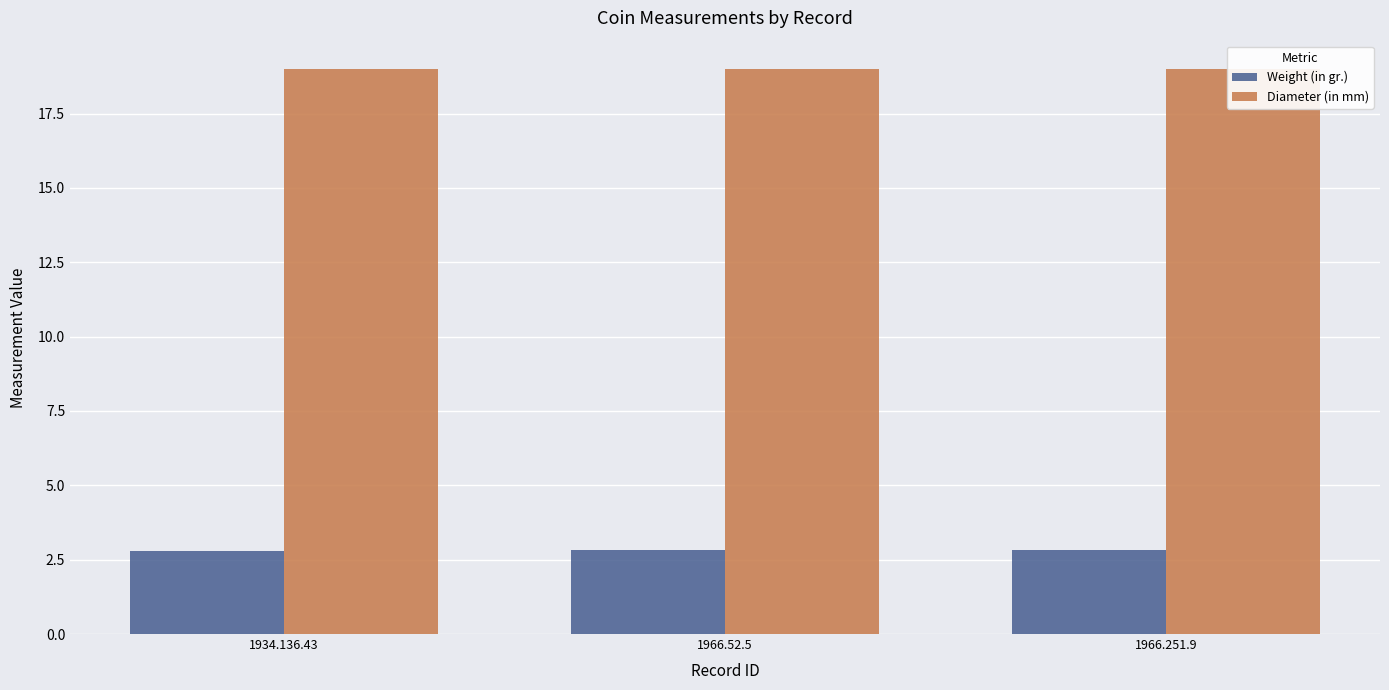

What is the total value across all series at 1934.136.43?

21.8